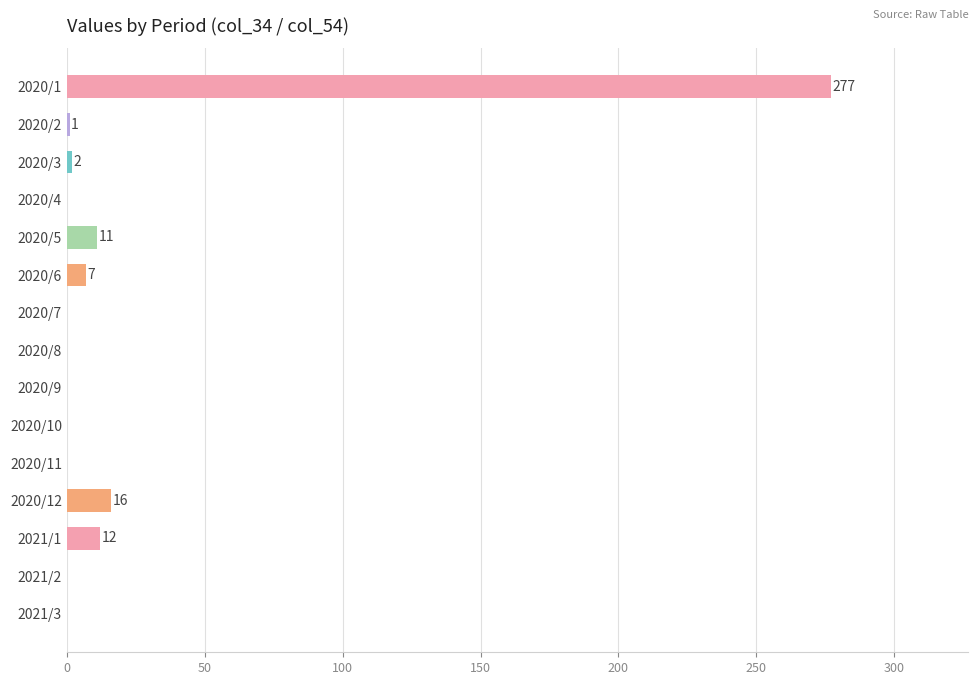

What is the change in value from 2020/1 to 2020/11?

-277